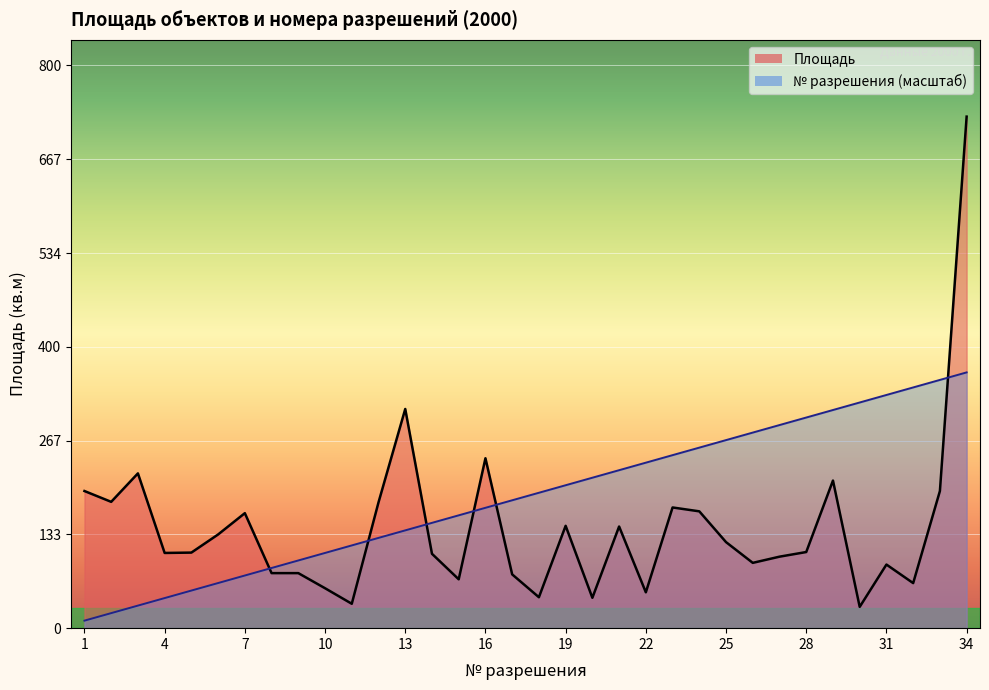

Where does the № разрешения series first go above 192?

18